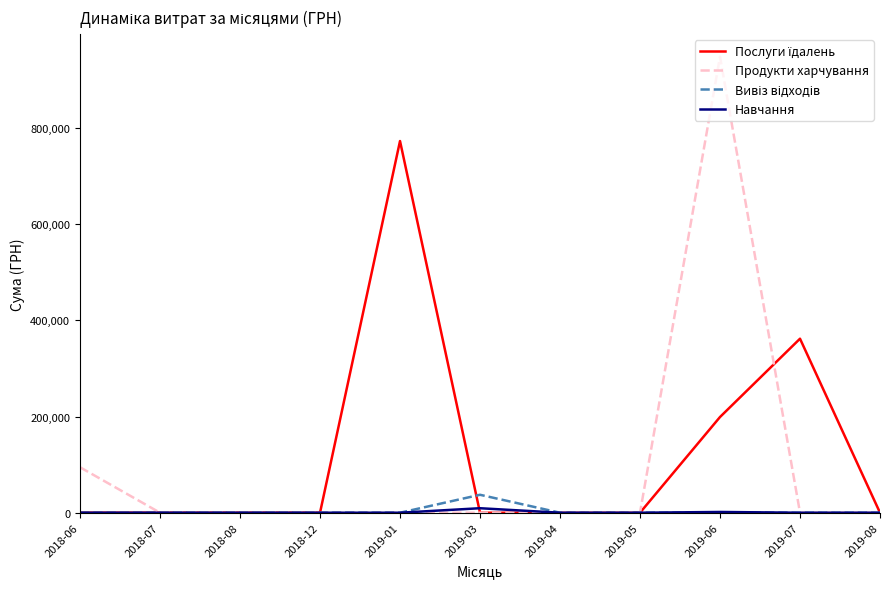

Which series has the largest range (max minus min)?

Продукти харчування